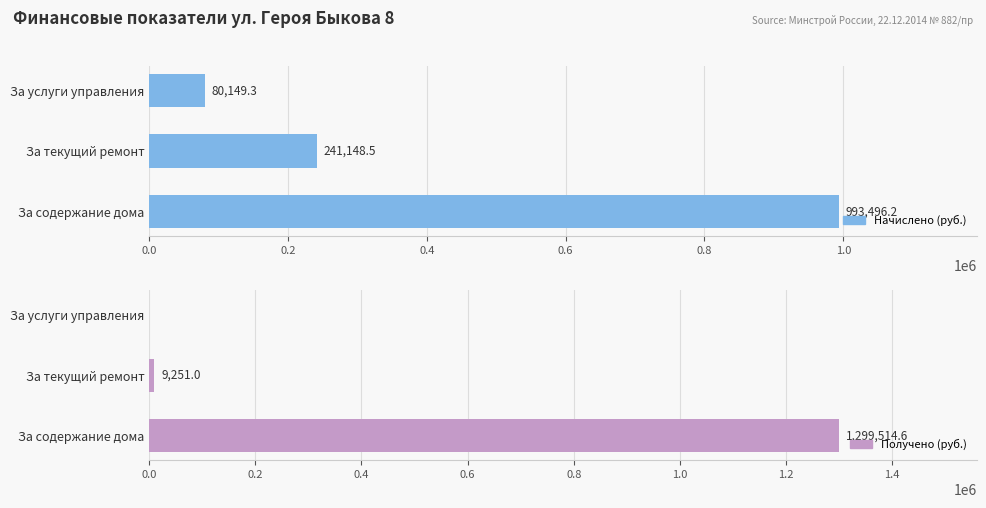

What is the value of the Получено (руб.) bar at the 1st from the left?

1299514.6